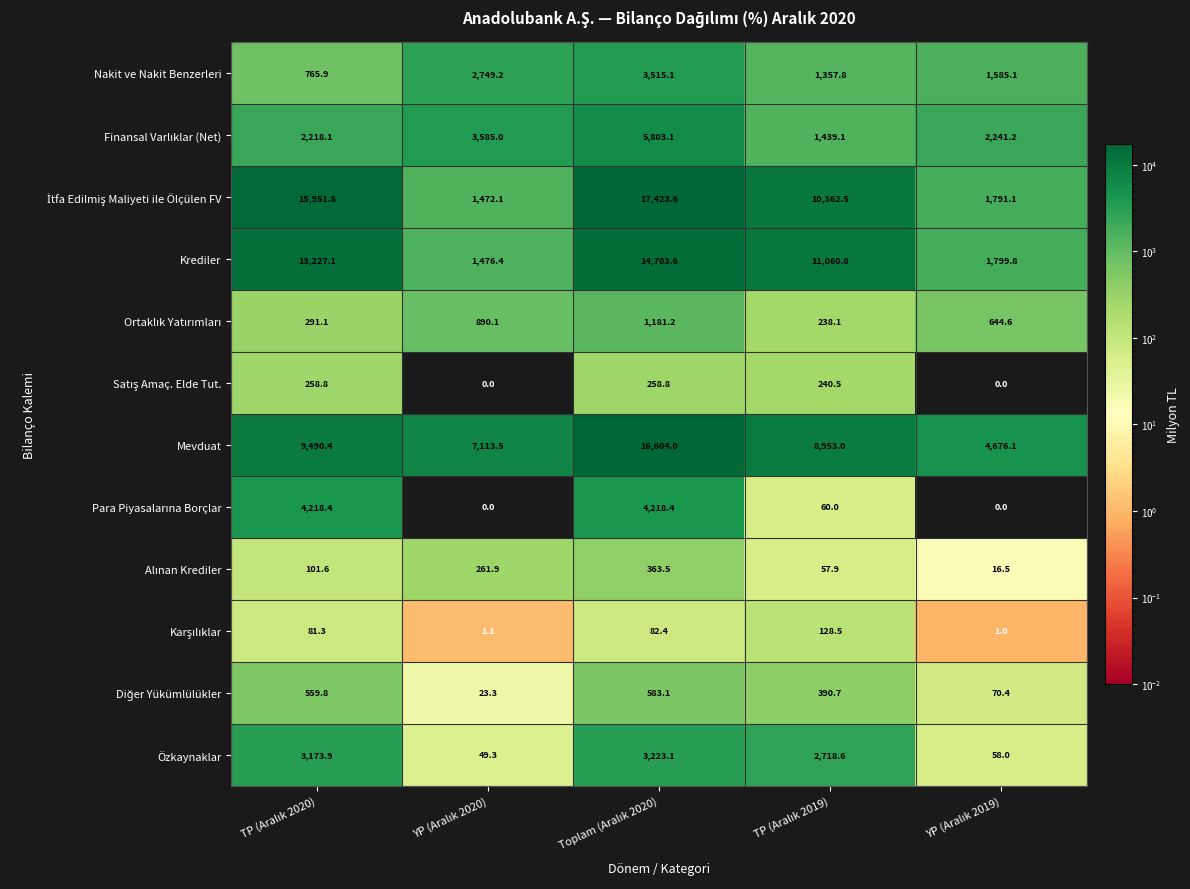

What is the spread (max minus min) of values at TP (Aralık 2019)?

11002.8